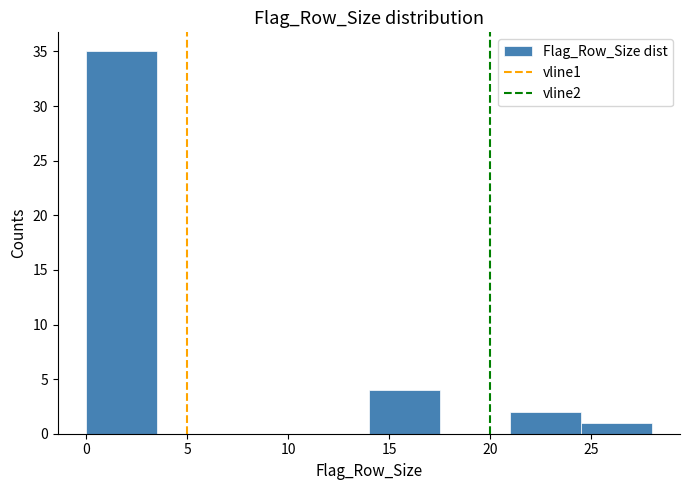

What is the height of the bar covering 14.0 to 17.5 on the x-axis? The values are not printed on the chart, so give them approximately, as read against the axis.

4